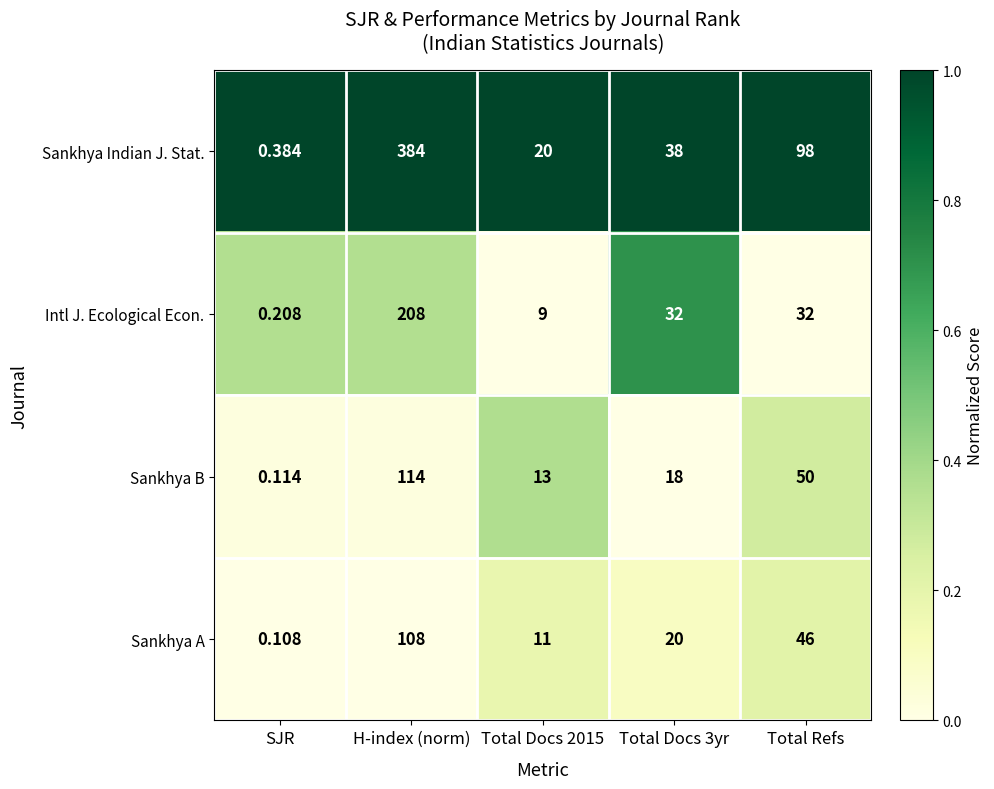

Where does the Sankhya Indian J. Stat. series first go above 38?

H-index (norm)